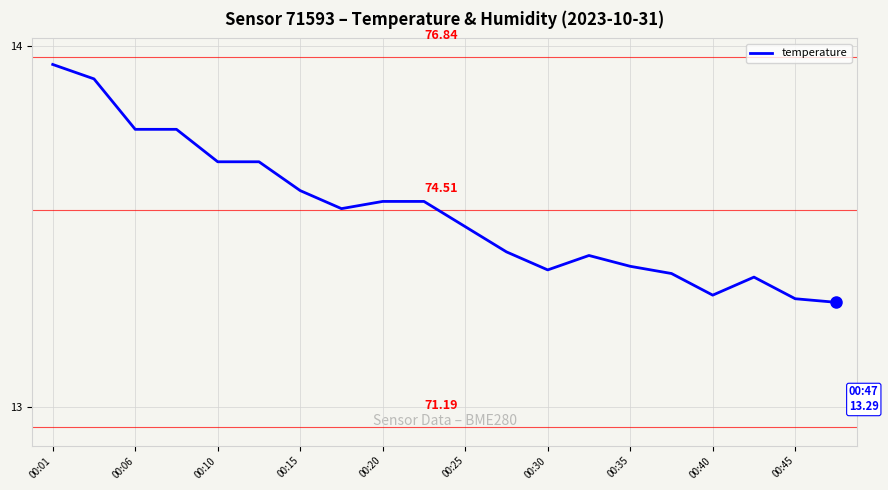

What is the difference between the maximum and minimum values?

0.7